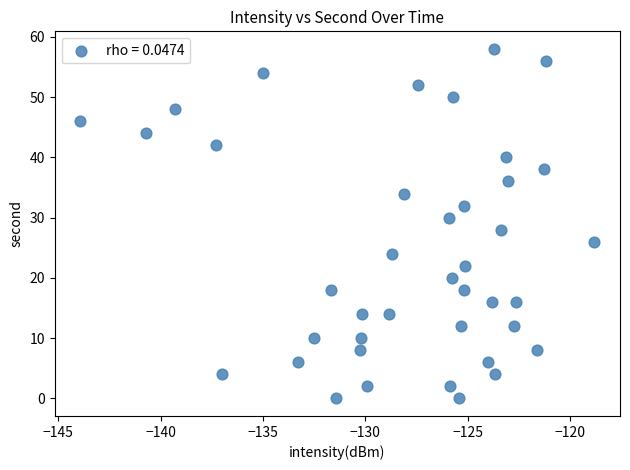

How many data points are displayed?

40